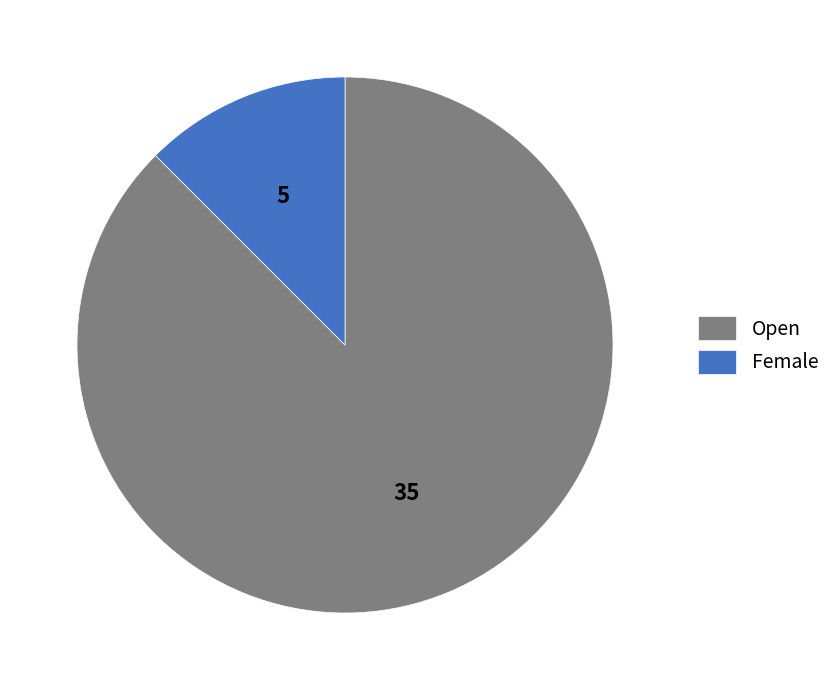

Which category has the biggest portion of the pie?

Open